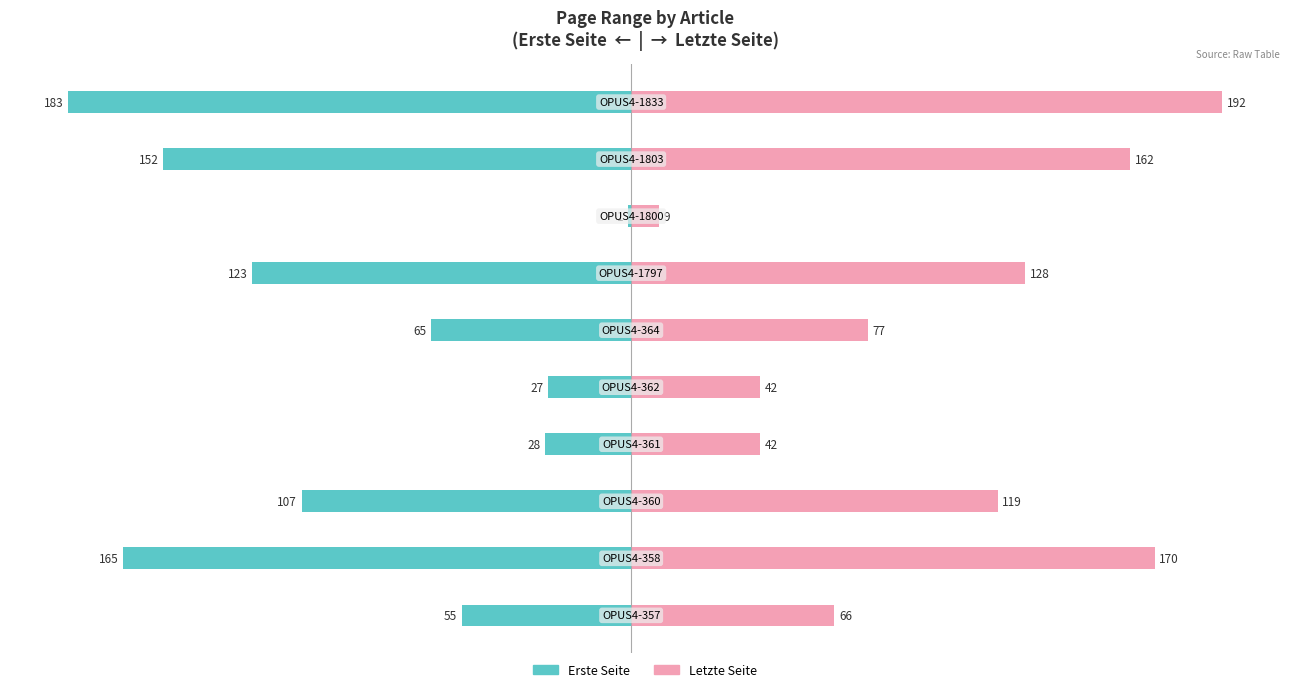

At how many categories does at least one series exceed -170?

10